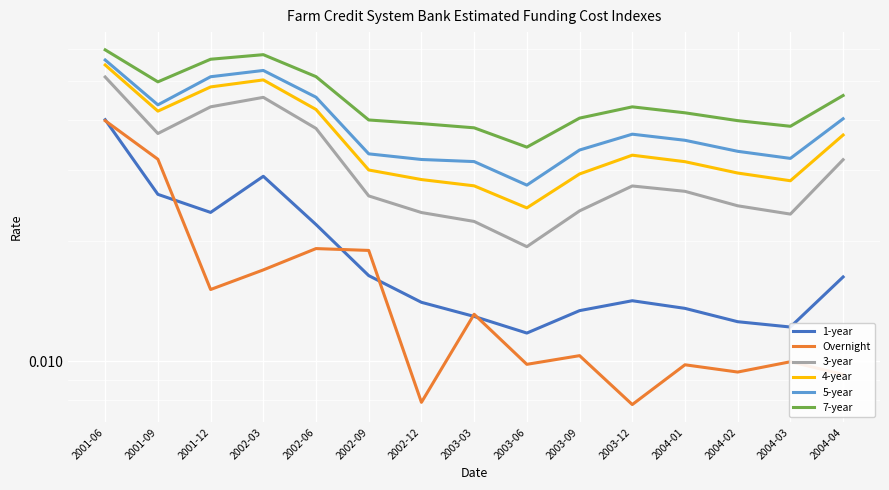

The value of 4-year at 2004-01 is 0.0. True or false?

False